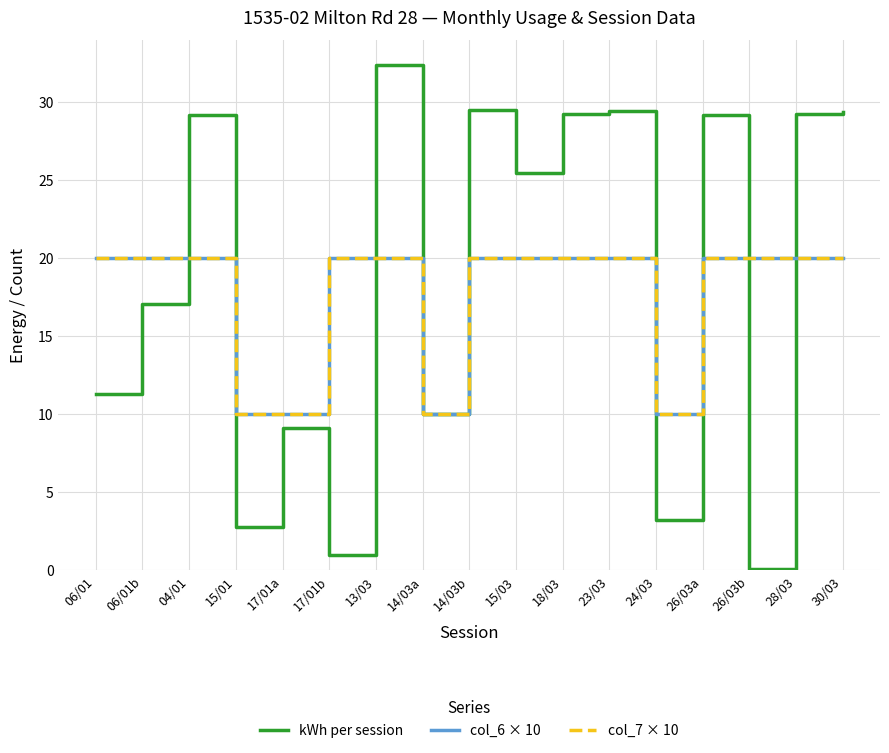

Does the chart display data point markers on the line(s)?

No